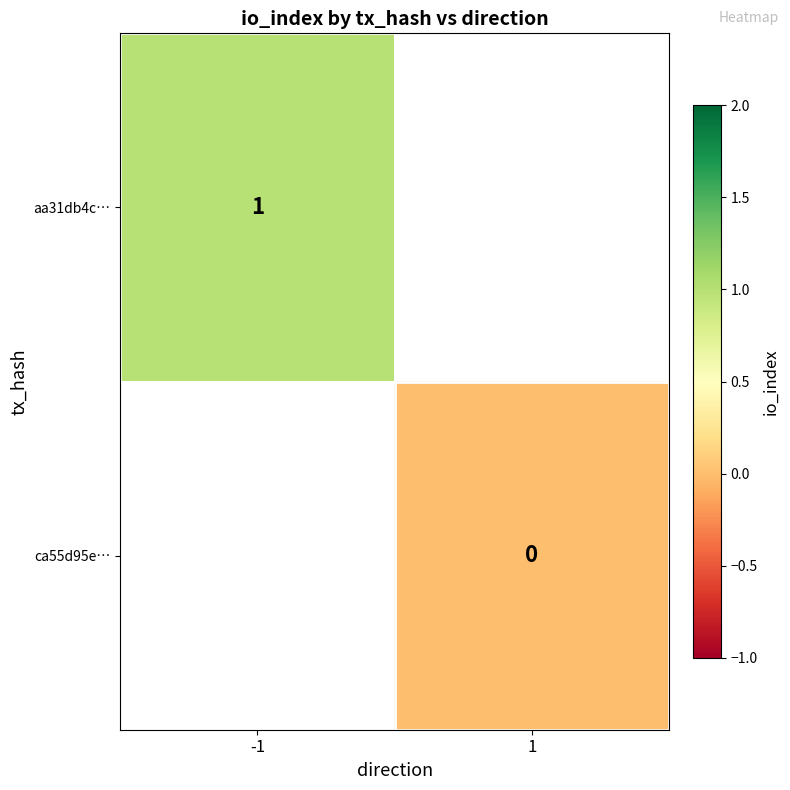

The aa31db4c… series shows 1 at -1. True or false?

True